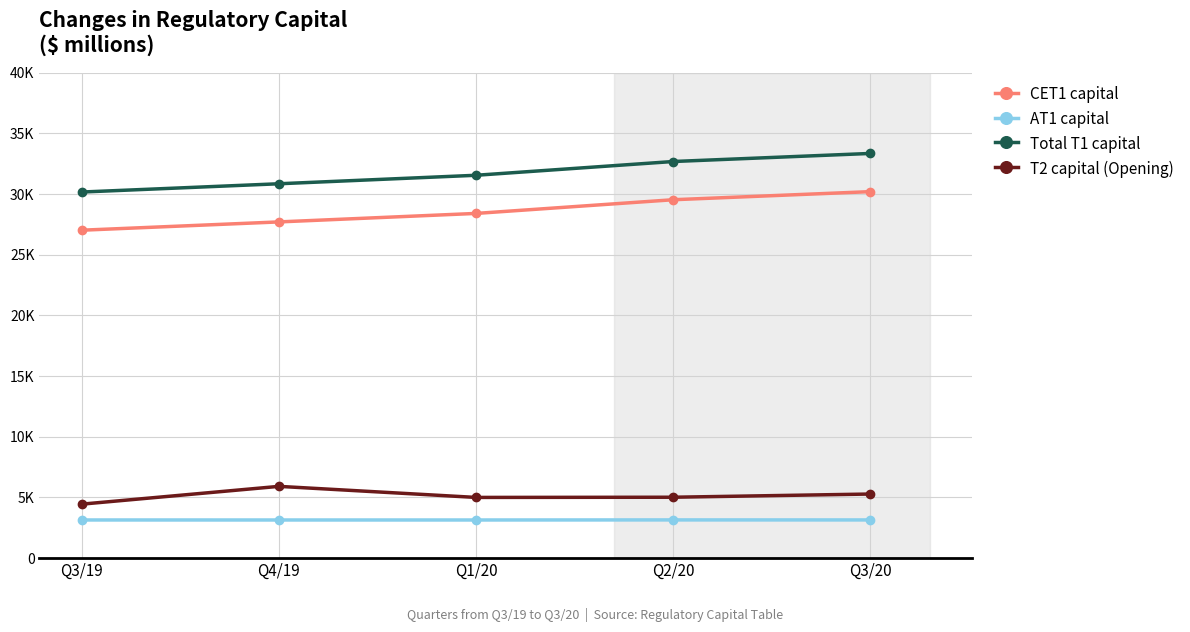

Does the chart display data point markers on the line(s)?

Yes